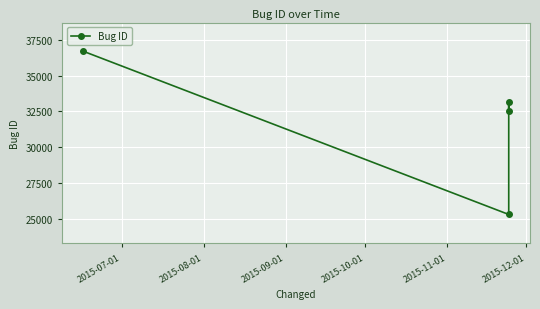

What is the average value?

31930